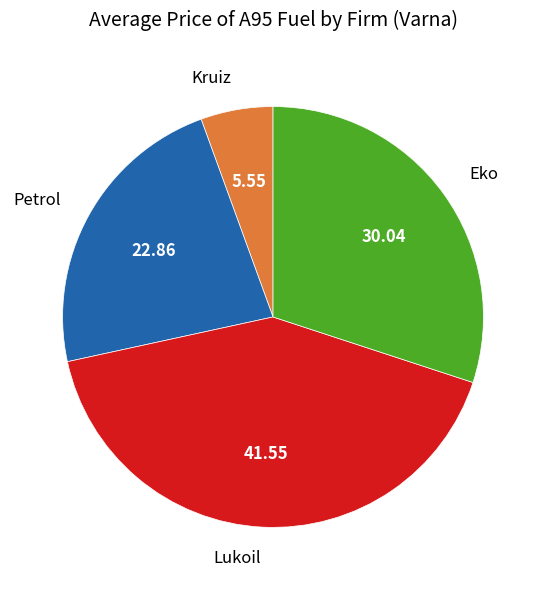

What is the smallest slice in the pie chart?

Kruiz